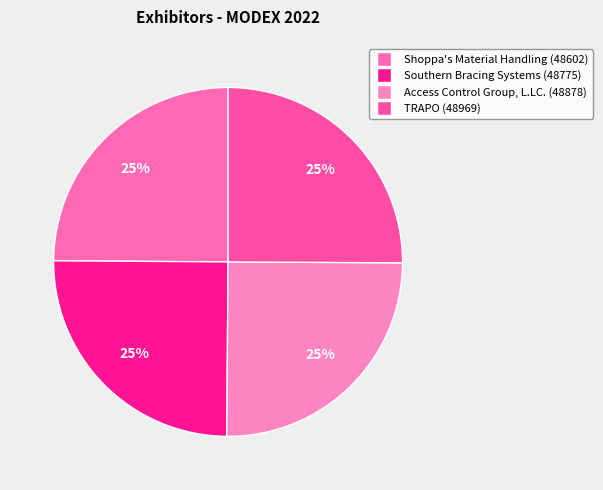

Does Southern Bracing Systems account for over 50% of the chart?

No